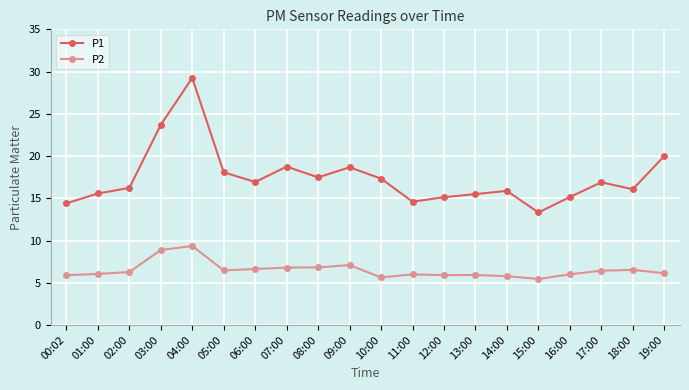

What is the value of the P1 point at the 12th from the left?

14.6